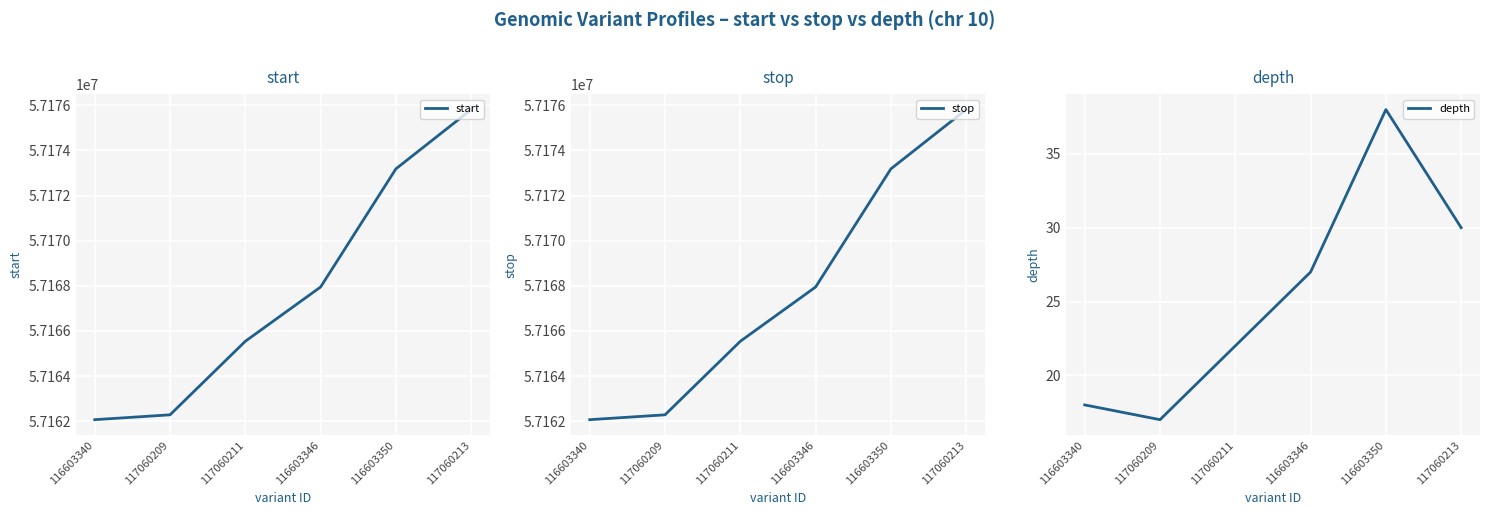

Reading left to right, list all the values displayed in this chart.

start: 57162067	57162282	57165541	57167946	57173181	57175809
stop: 57162068	57162283	57165542	57167947	57173182	57175810
depth: 18	17	22	27	38	30